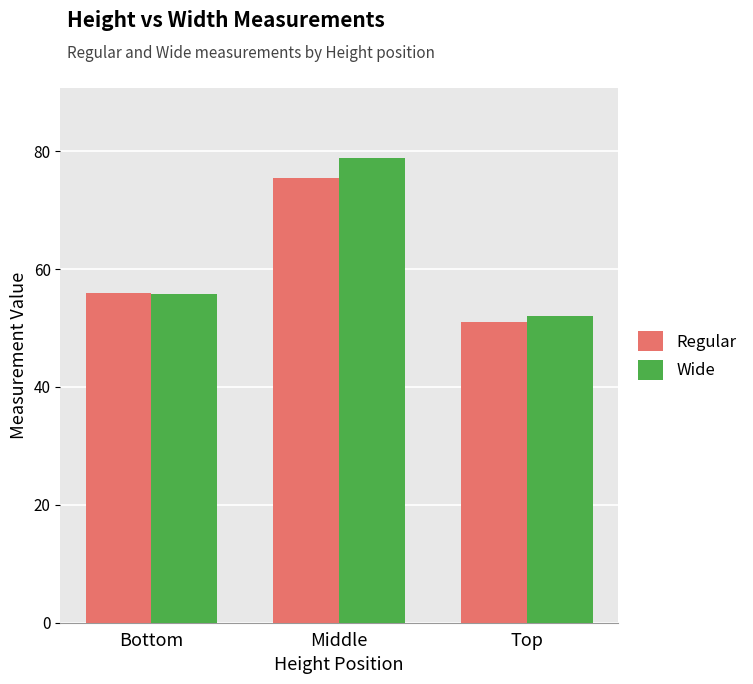

What is the highest value of the Regular series?

75.5